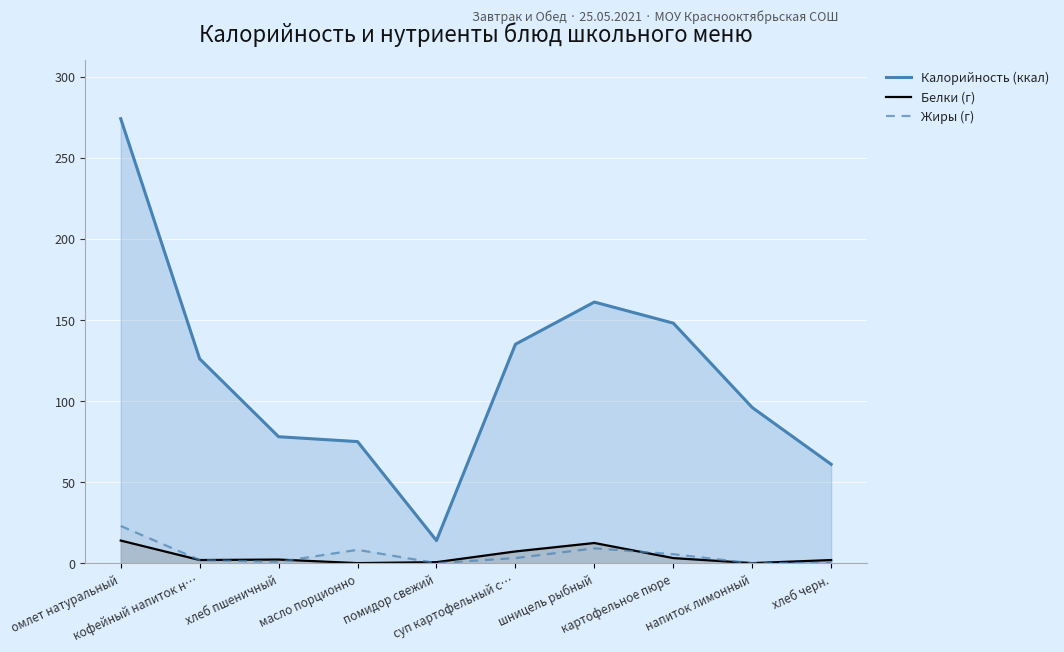

True or false: Жиры (г) and Калорийность (ккал) cross at least once.

False